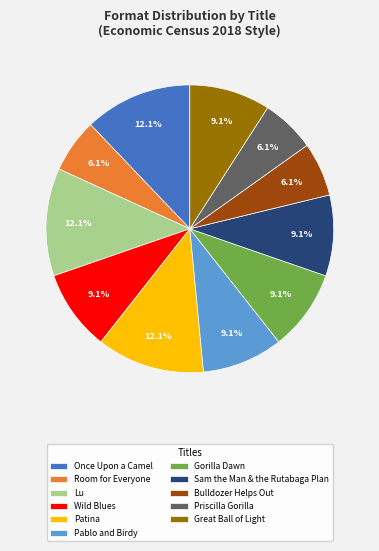

Is it true that Great Ball of Light is 9% of the pie?

True